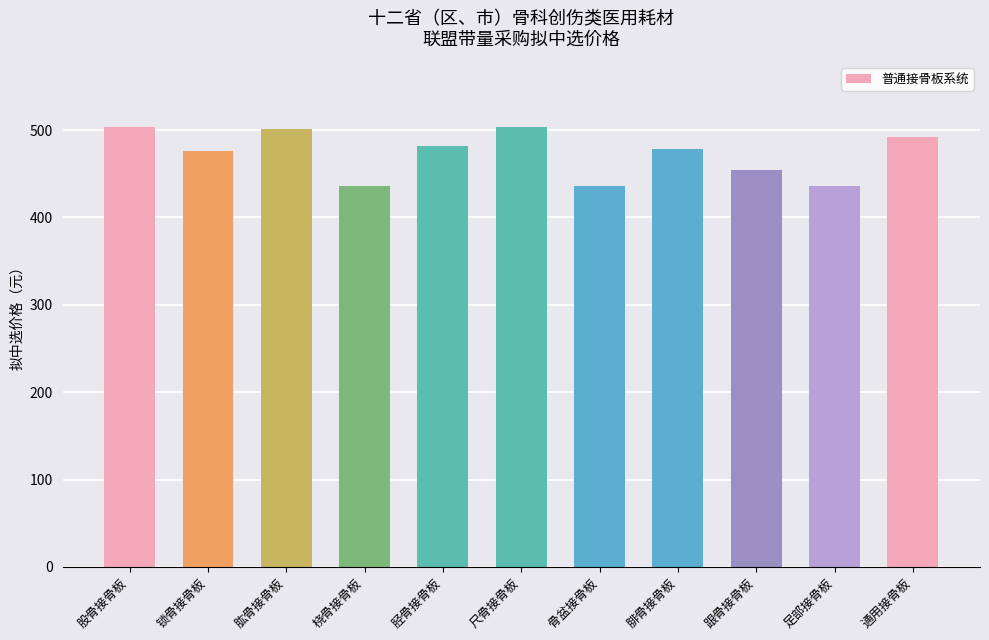

What is the maximum value shown in the chart?

503.1